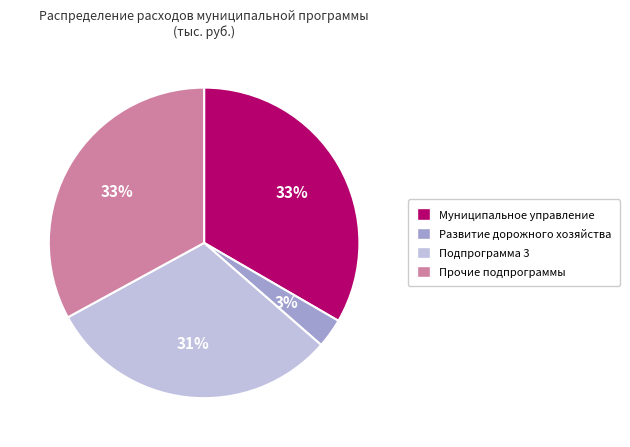

Is the sum of Развитие дорожного хозяйства and Прочие подпрограммы greater than half?

No